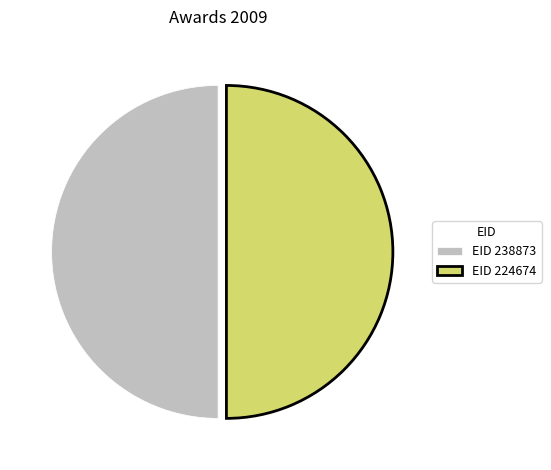

Is the sum of EID 224674 and EID 238873 greater than half?

Yes